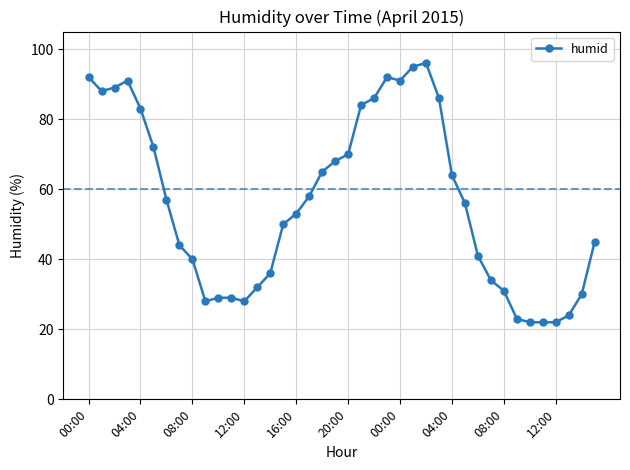

What is the value of the 1st point from the left?

92